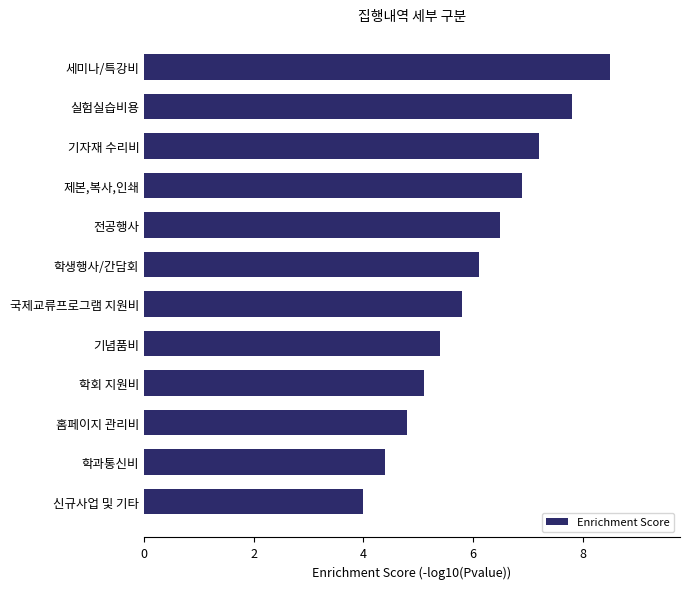

What is the change in value from 학과통신비 to 실험실습비용?

+3.4